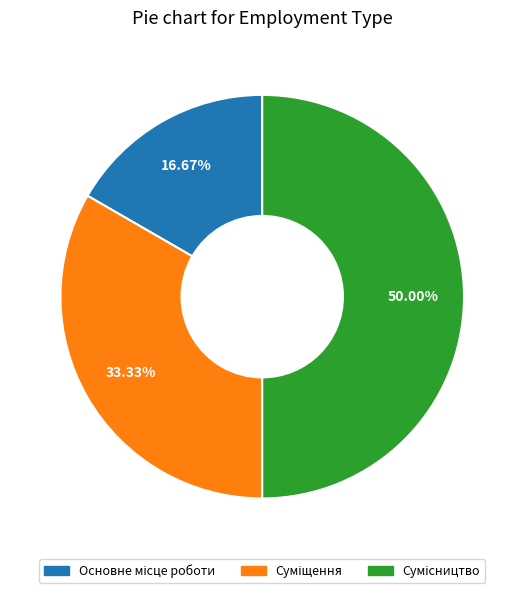

Count the number of slices in the pie.

3